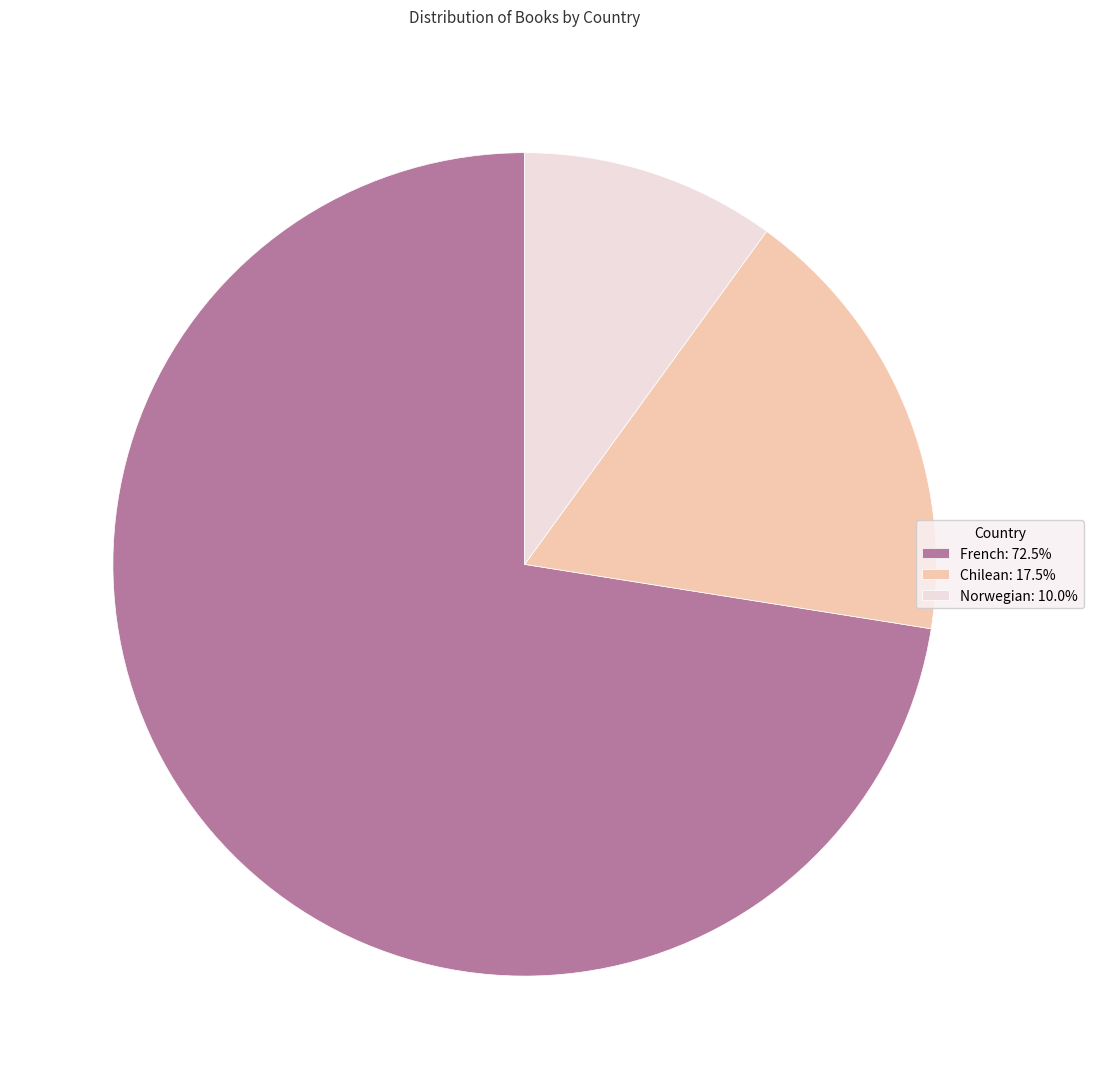

Do Norwegian: 10.0% and French: 72.5% together represent more than half of the pie?

Yes